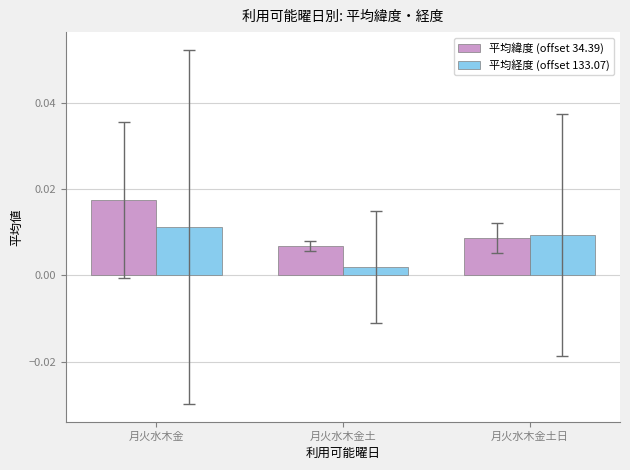

At which label is 平均経度 (offset 133.07) closest to 0?

月火水木金土